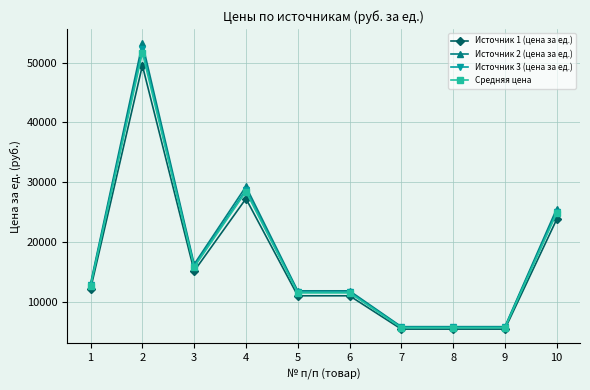

Is the value of Источник 2 (цена за ед.) at 9 greater than the value of Источник 3 (цена за ед.) at 6?

No